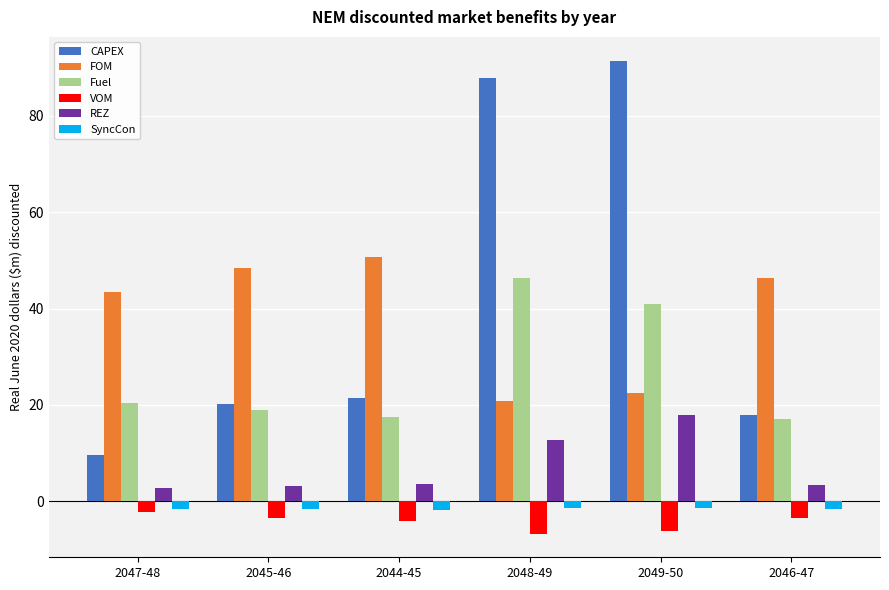

Count the number of data series in this chart.

6